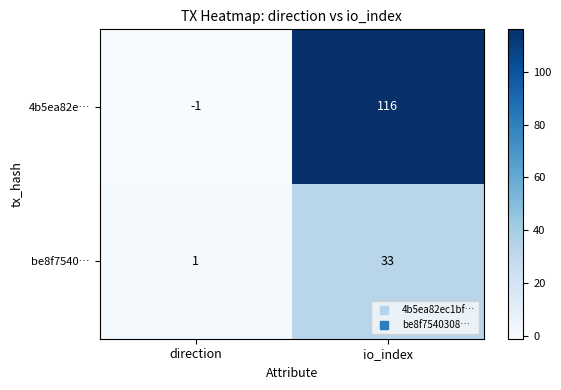

Which series has the largest total across all categories?

4b5ea82e…